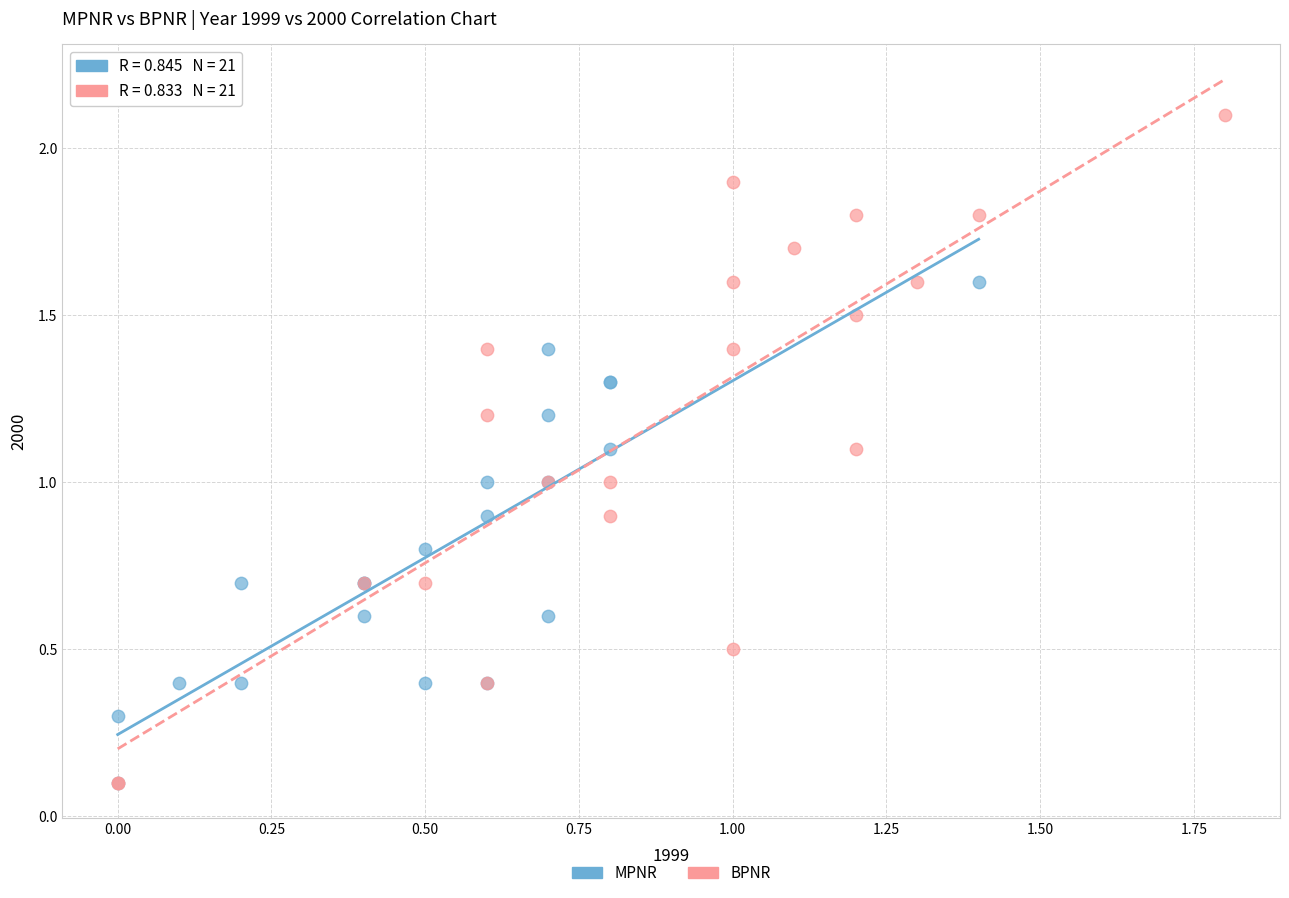

Which series reaches the maximum Y coordinate?

BPNR